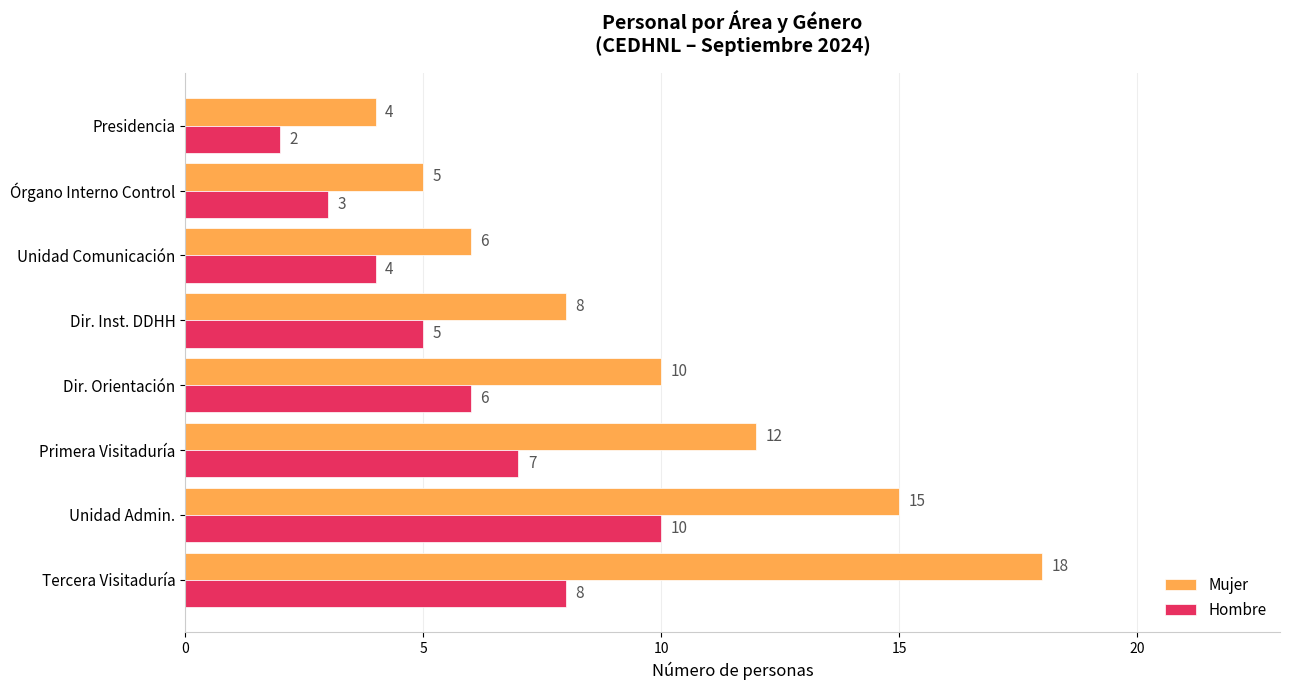

At which category is the sum across all series the highest?

Tercera Visitaduría